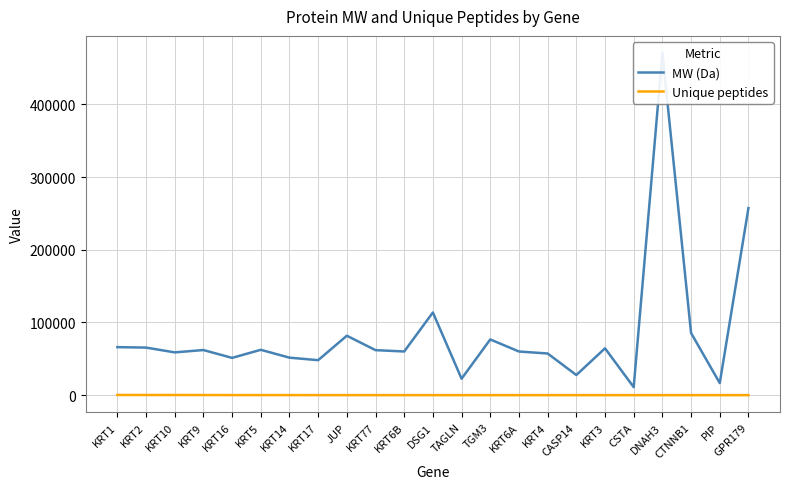

Where is the first local minimum for MW (Da)?

KRT10